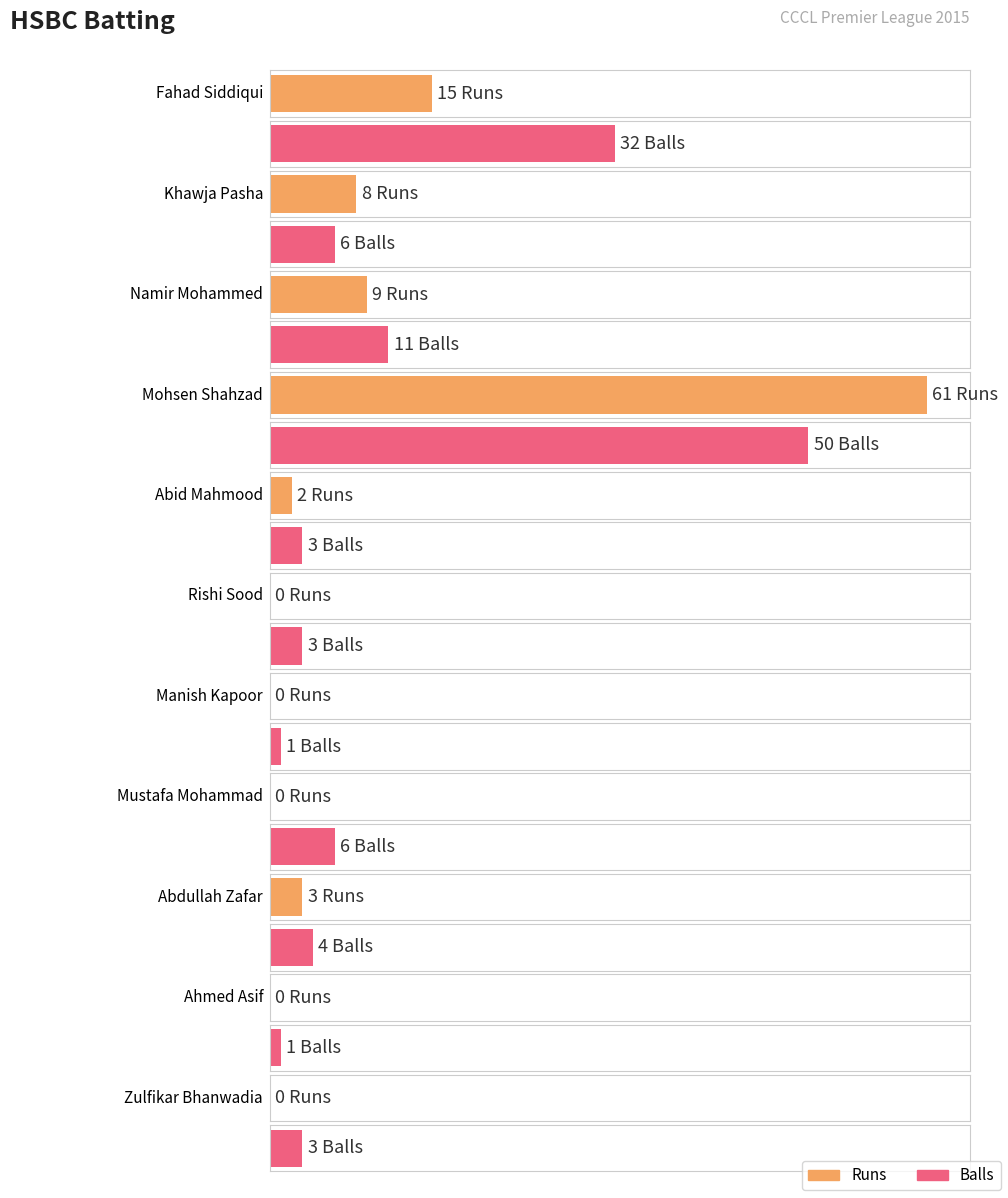

At which category does the chart reach its minimum across all series?

Rishi Sood